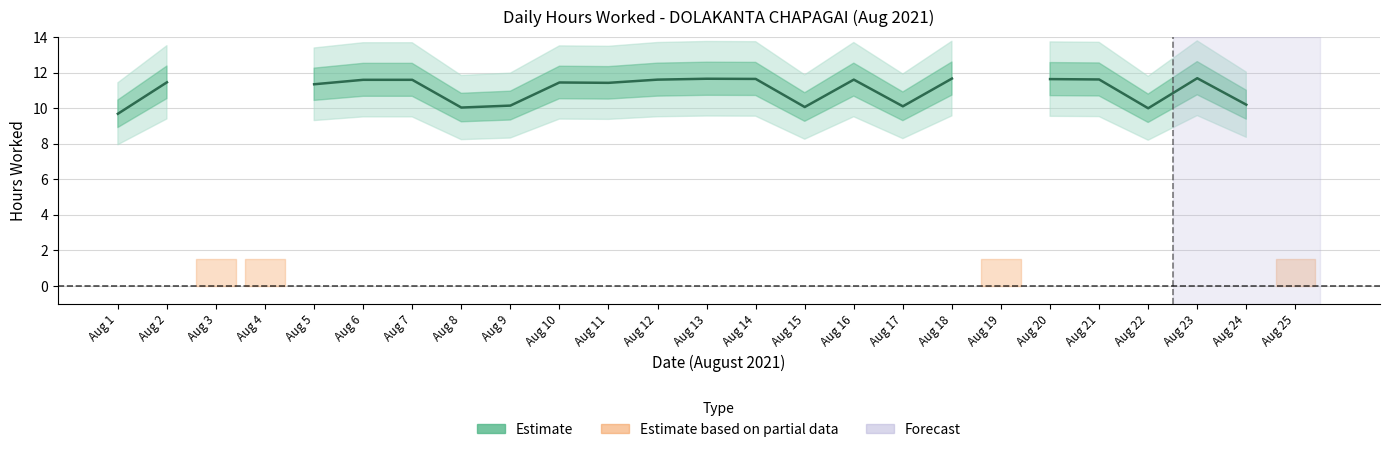

How many values are below 11?

7